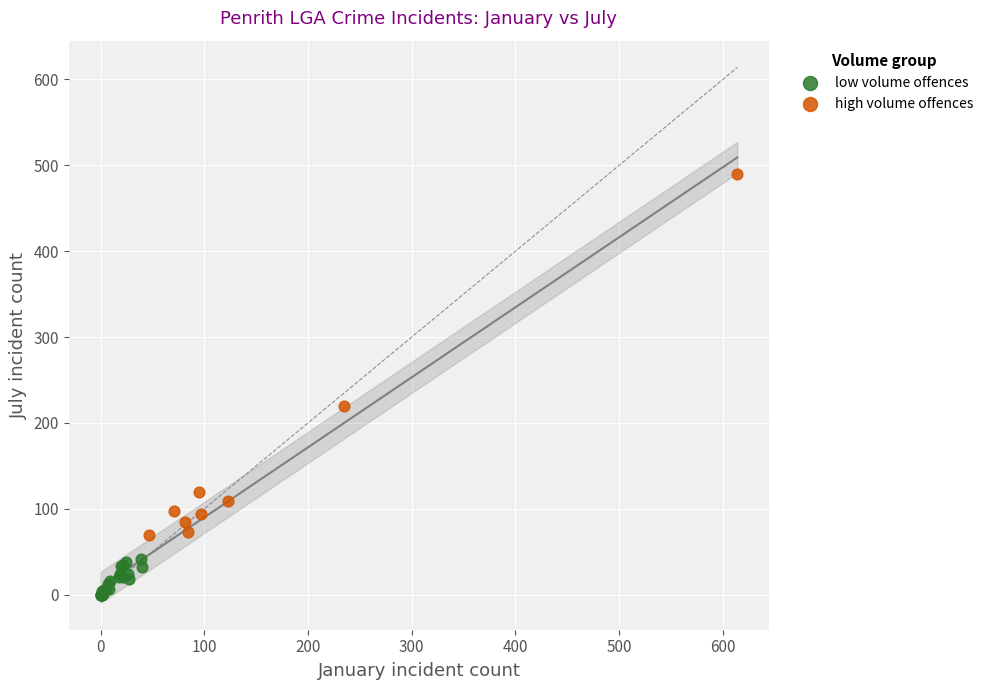

What are all the series names shown in the legend?

low volume offences, high volume offences